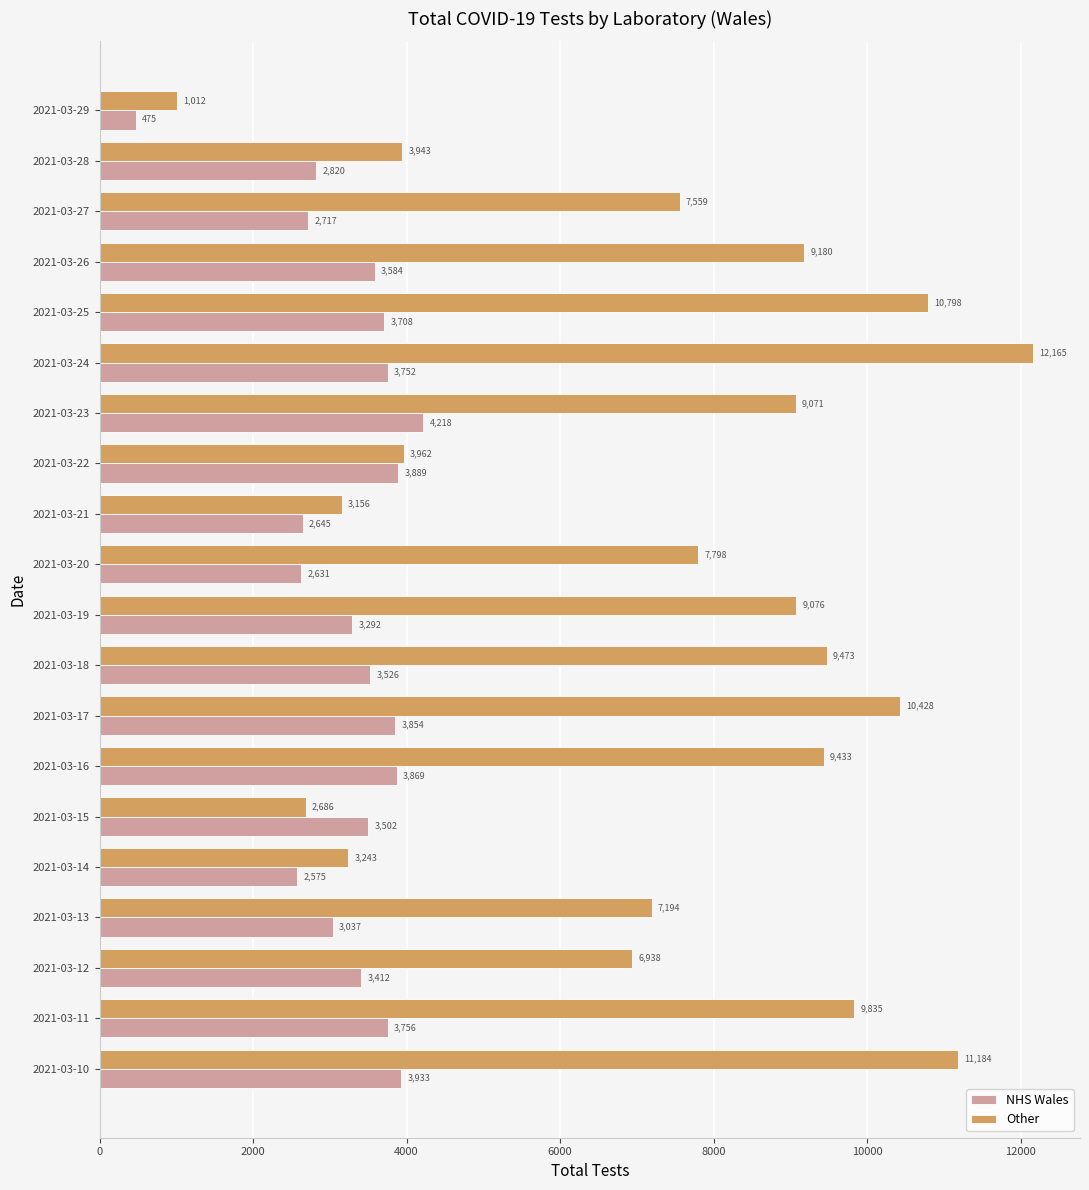

At how many categories does at least one series exceed 5153?

14